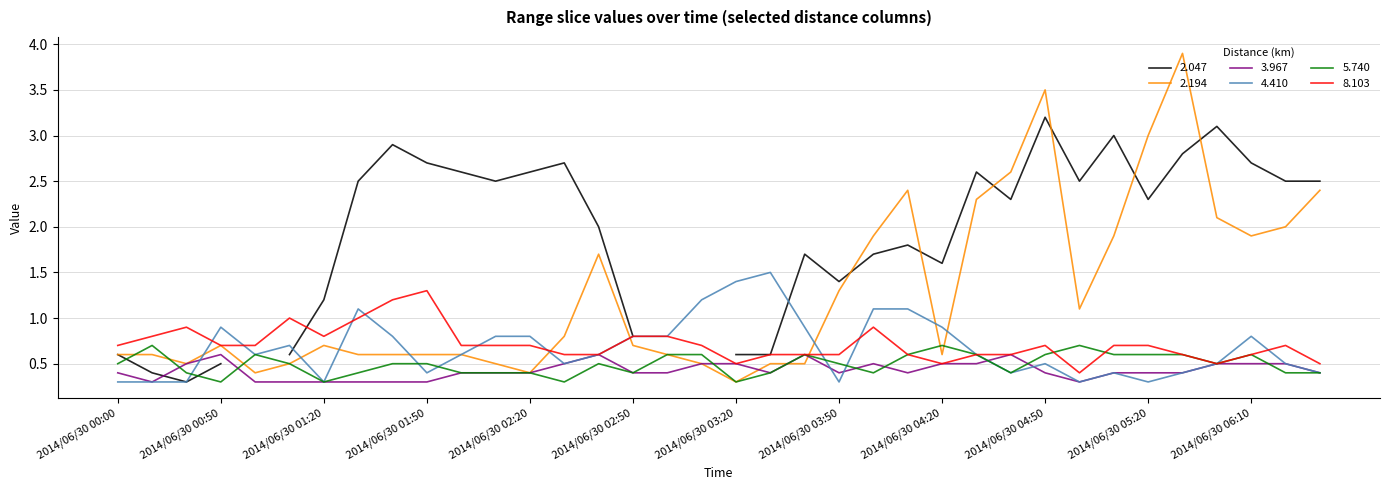

What is the minimum value for 2.194?

0.3